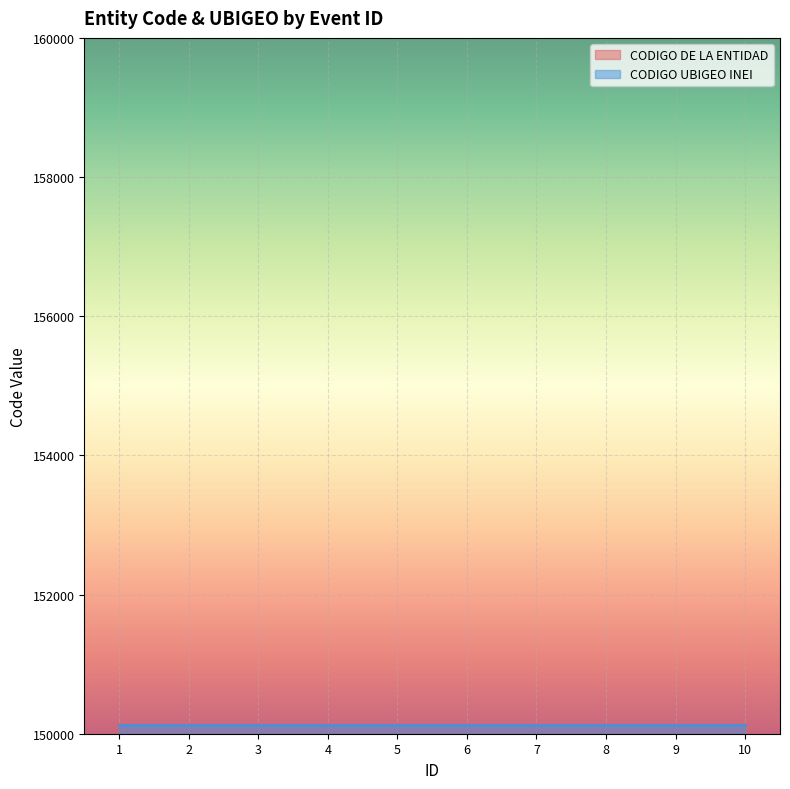

At which category does the chart reach its minimum across all series?

1